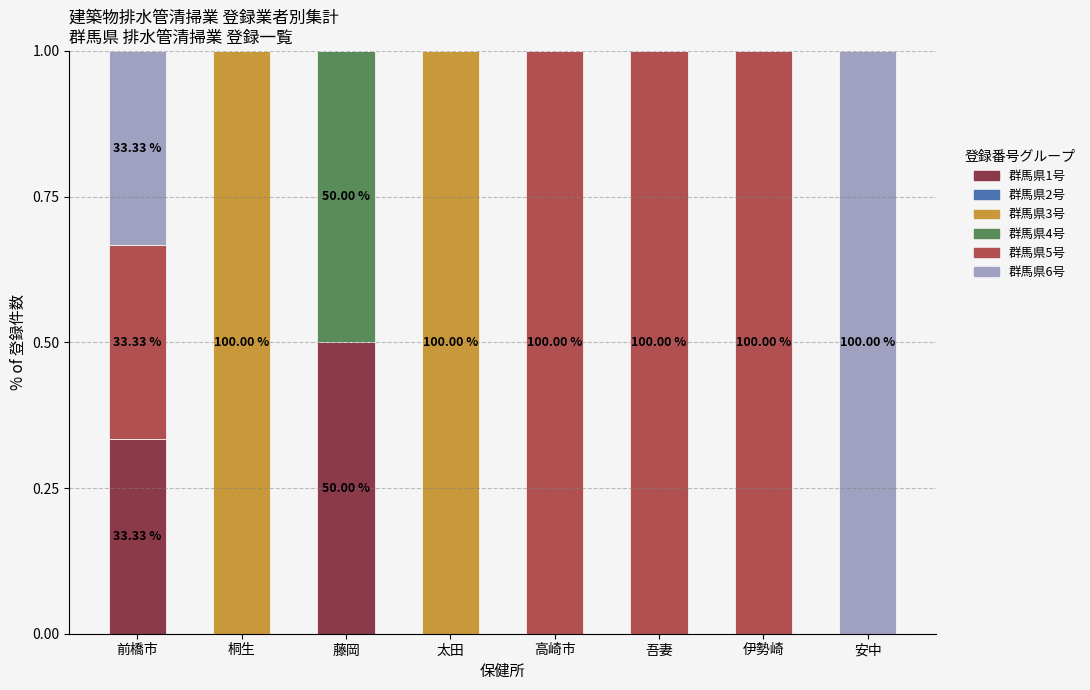

Are the bars grouped side by side (vs. stacked)?

No